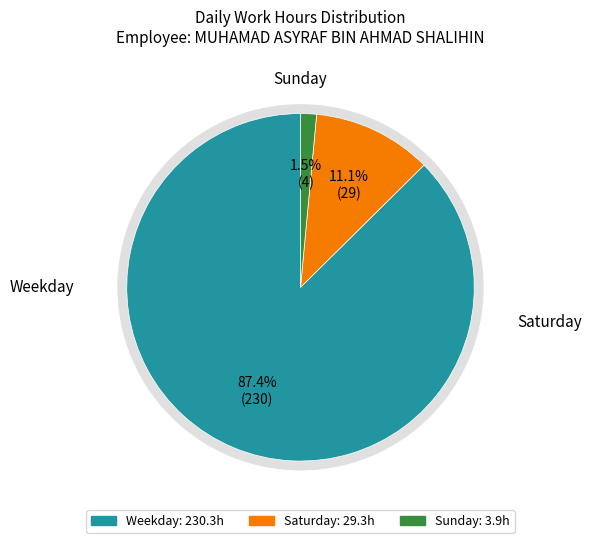

Is there a majority slice in this chart?

Yes